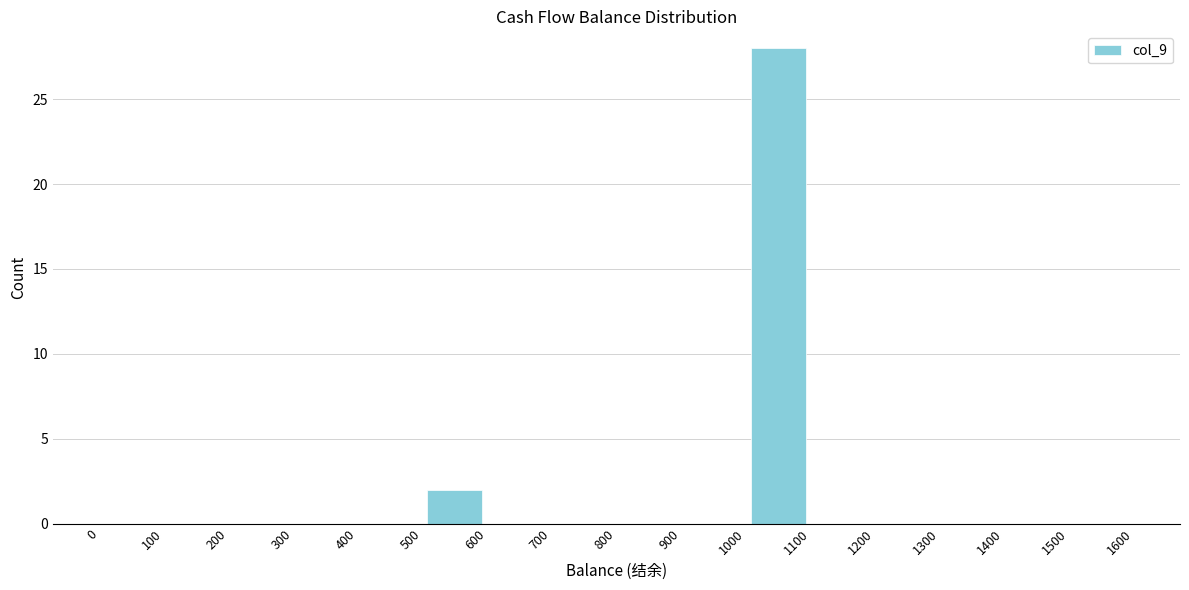

Reading left to right, list every bar in this chart as the range it spans on the x-axis followed by its height. The values are not printed on the chart, so give them approximately, as read against the axis.

0 to 100: 0
100 to 200: 0
200 to 300: 0
300 to 400: 0
400 to 500: 0
500 to 600: 2
600 to 700: 0
700 to 800: 0
800 to 900: 0
900 to 1000: 0
1000 to 1100: 28
1100 to 1200: 0
1200 to 1300: 0
1300 to 1400: 0
1400 to 1500: 0
1500 to 1600: 0